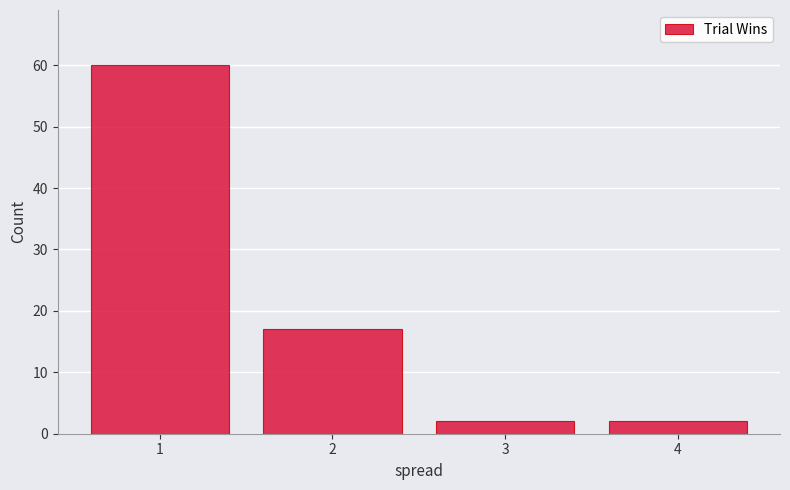

Reading left to right, what are all the values shown in this chart?

60	17	2	2